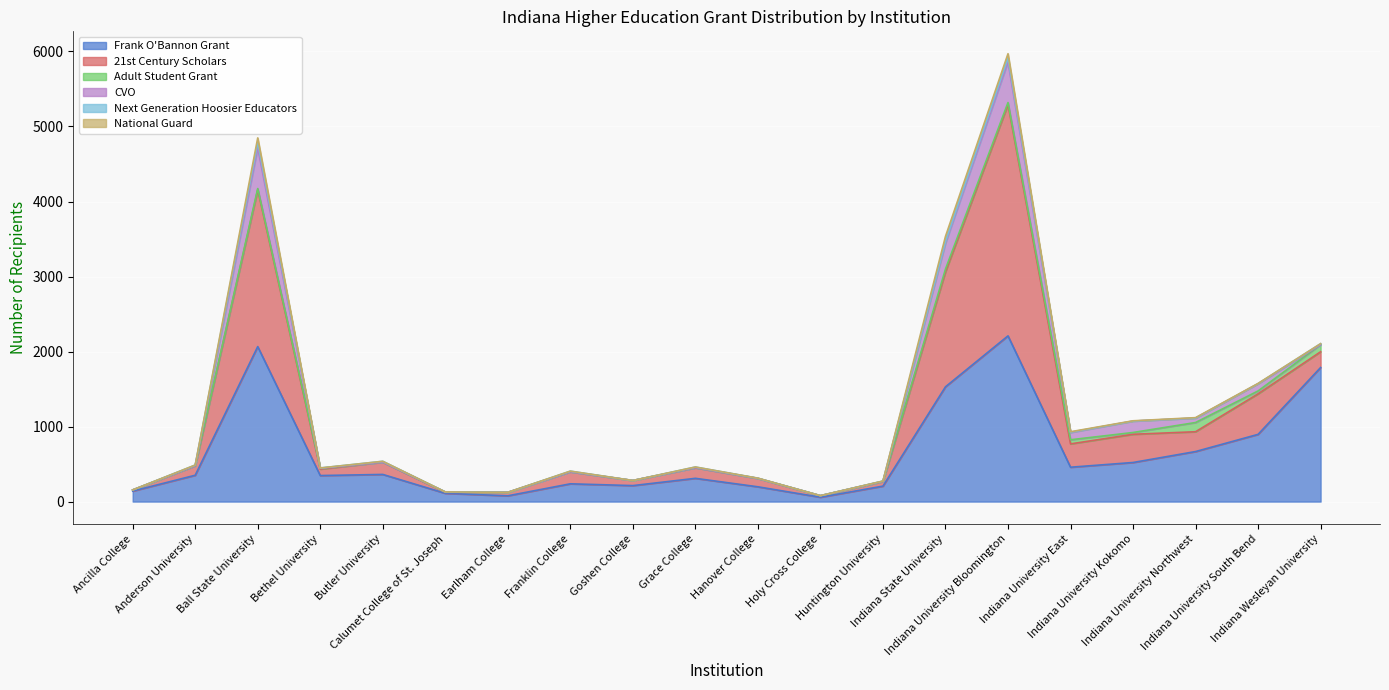

The Adult Student Grant series shows 0 at Ancilla College. True or false?

True